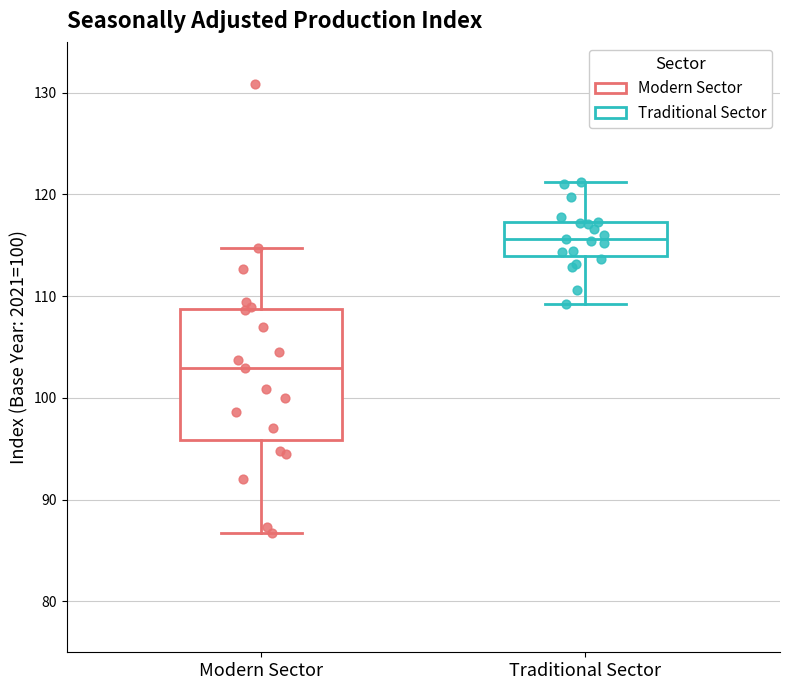

Which box has the lowest median line?

Modern Sector